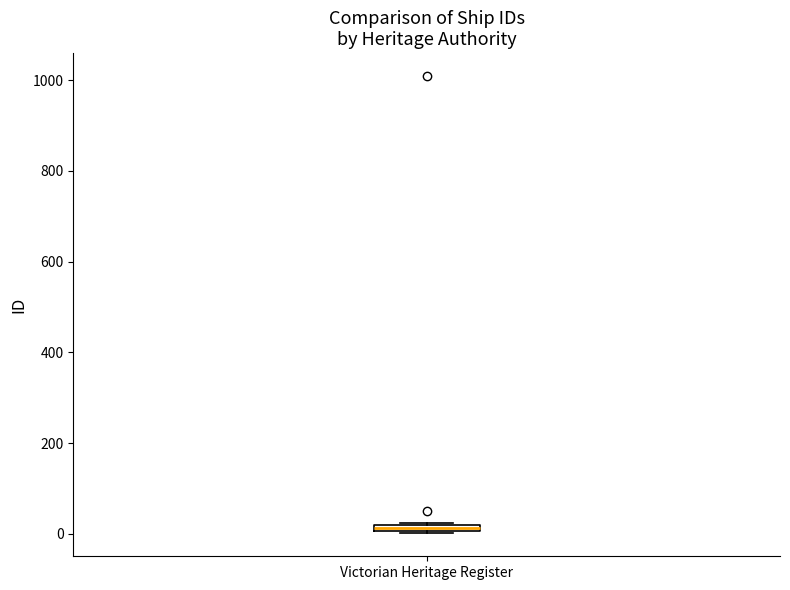

Where is the lower edge of the box for Victorian Heritage Register on the y-axis? The values are not printed on the chart, so give them approximately, as read against the axis.

0